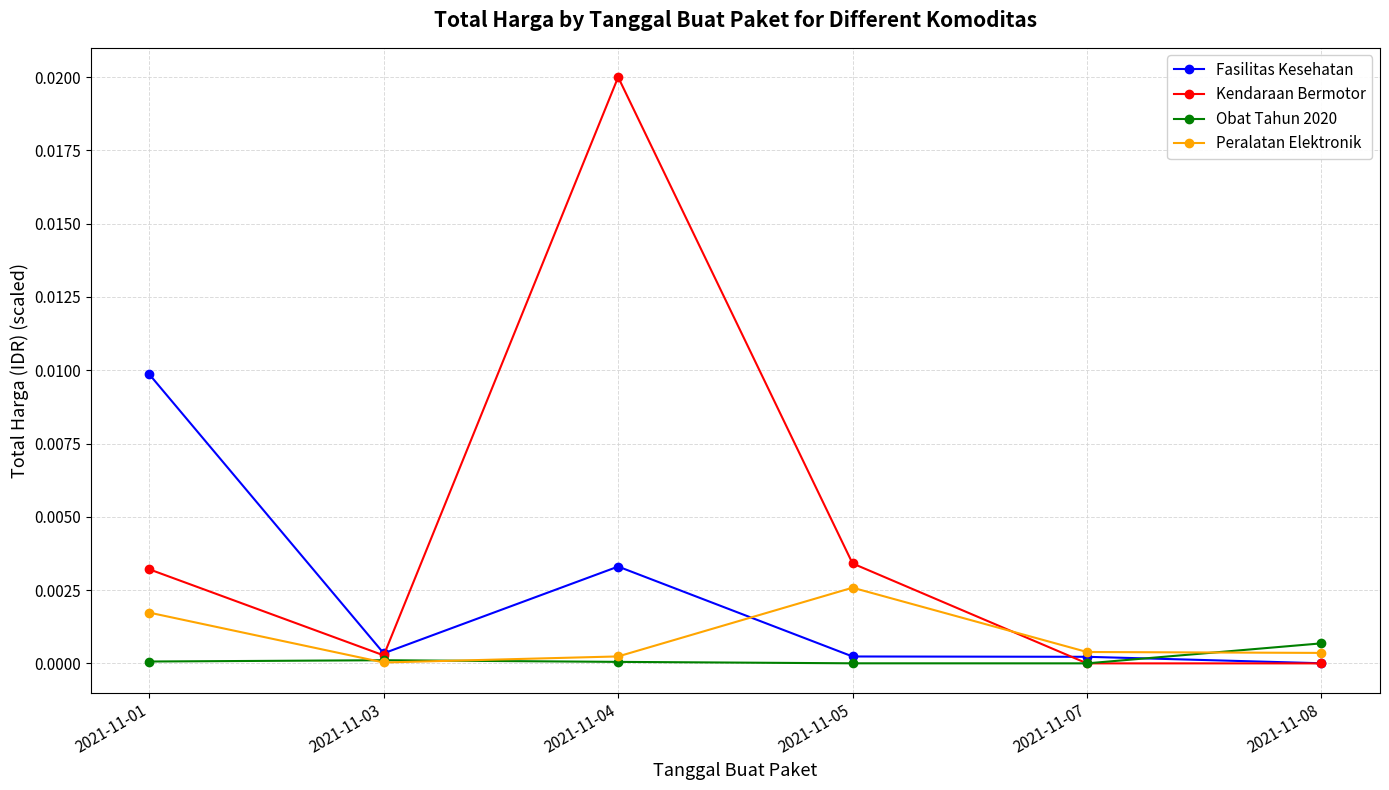

At how many categories does at least one series exceed 0?

6